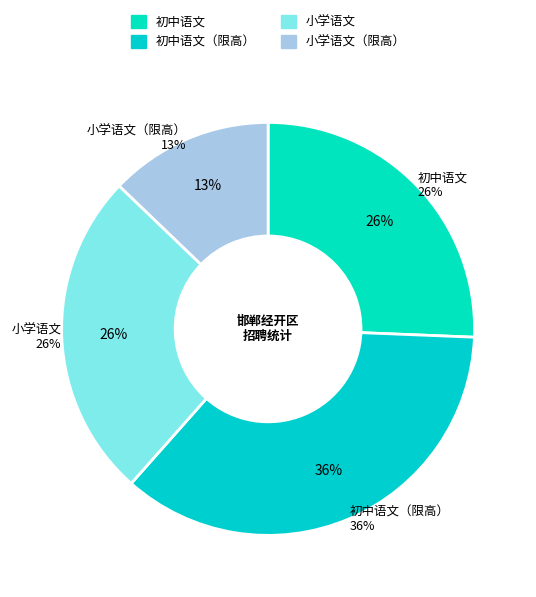

To the nearest percent, what is the average slice percentage?

25%